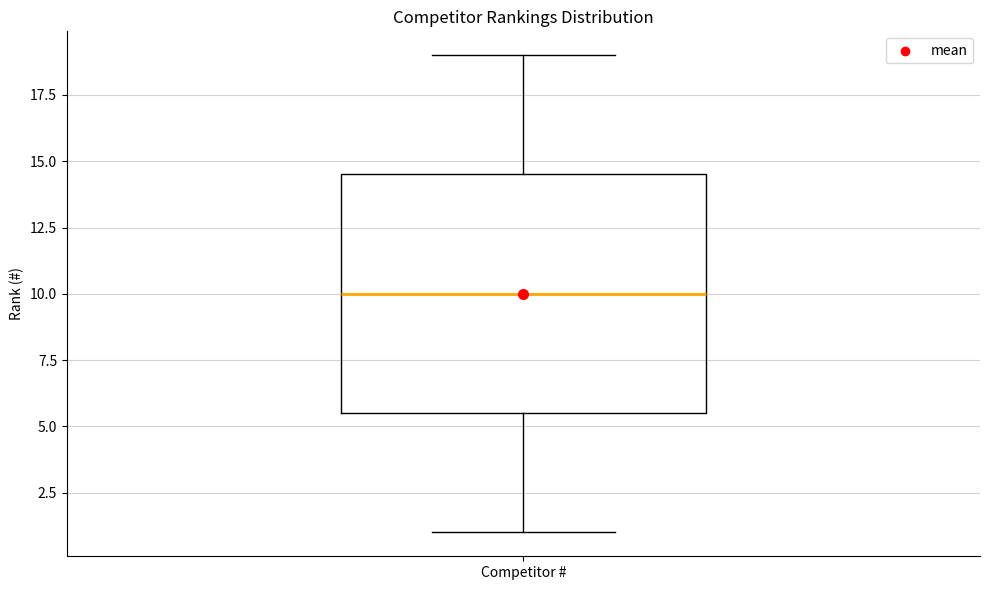

Transcribe this box plot: give where the median line is, the range the box spans, and where the two whiskers end, as read against the y-axis. The values are not printed on the chart, so give them approximately, as read against the axis.

median 10.0, box 5.5 to 14.5, whiskers 1.0 to 19.0